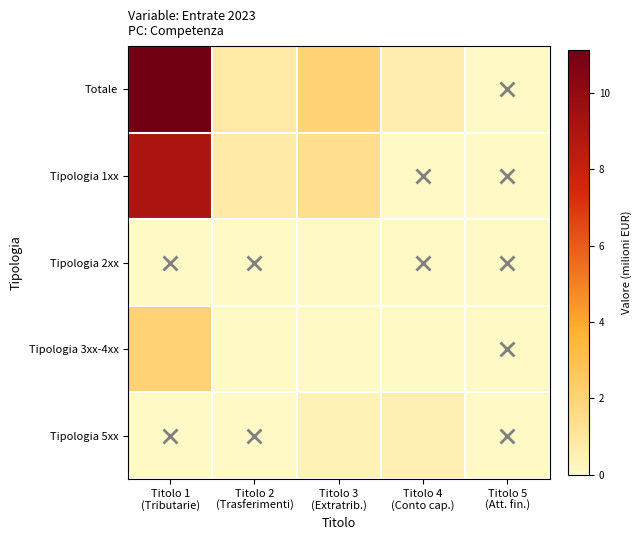

Reading left to right, extract all data points from this chart.

Totale: Titolo 1
(Tributarie)=11.1	Titolo 2
(Trasferimenti)=0.8	Titolo 3
(Extratrib.)=2.0	Titolo 4
(Conto cap.)=0.6	Titolo 5
(Att. fin.)=0.0
Tipologia 1xx: Titolo 1
(Tributarie)=9.0	Titolo 2
(Trasferimenti)=0.8	Titolo 3
(Extratrib.)=1.4	Titolo 4
(Conto cap.)=0.0	Titolo 5
(Att. fin.)=0.0
Tipologia 2xx: Titolo 1
(Tributarie)=0.0	Titolo 2
(Trasferimenti)=0.0	Titolo 3
(Extratrib.)=0.0	Titolo 4
(Conto cap.)=0.0	Titolo 5
(Att. fin.)=0.0
Tipologia 3xx-4xx: Titolo 1
(Tributarie)=2.1	Titolo 2
(Trasferimenti)=0.0	Titolo 3
(Extratrib.)=0.0	Titolo 4
(Conto cap.)=0.1	Titolo 5
(Att. fin.)=0.0
Tipologia 5xx: Titolo 1
(Tributarie)=0.0	Titolo 2
(Trasferimenti)=0.0	Titolo 3
(Extratrib.)=0.4	Titolo 4
(Conto cap.)=0.5	Titolo 5
(Att. fin.)=0.0